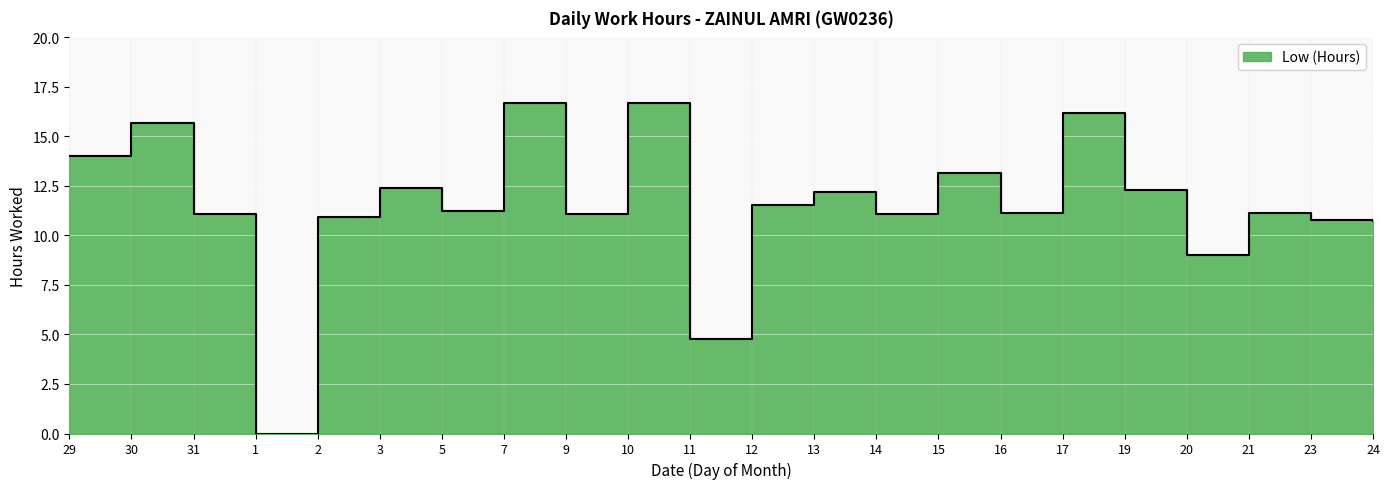

What is the label of the 21st point from the left?

23